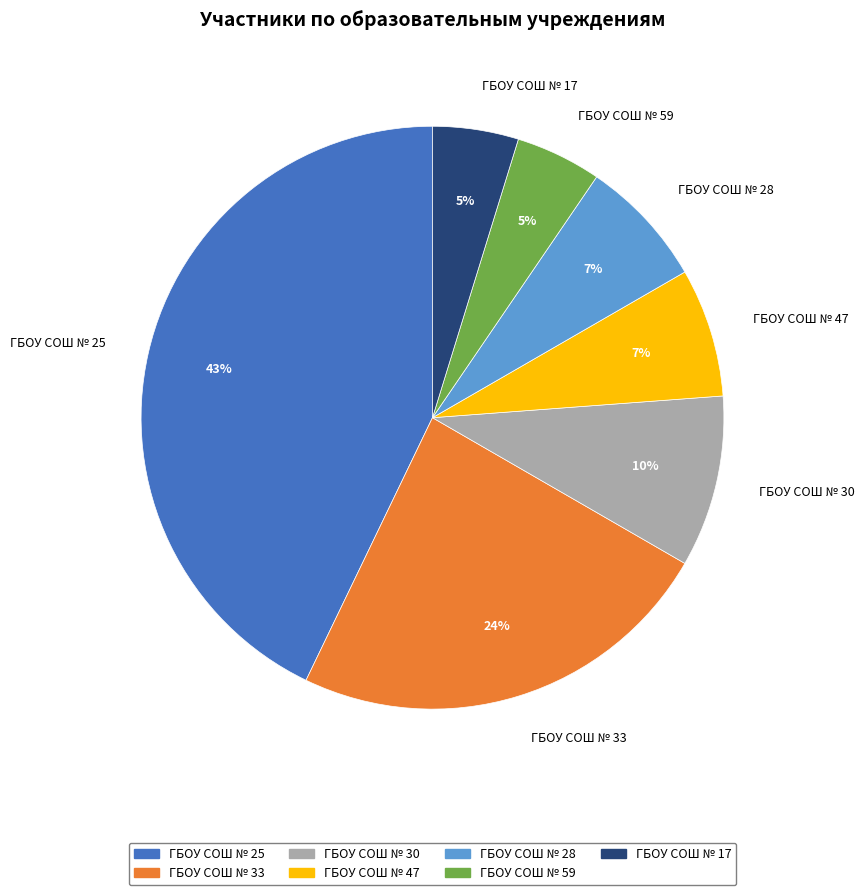

Do ГБОУ СОШ № 59 and ГБОУ СОШ № 25 together represent more than half of the pie?

No